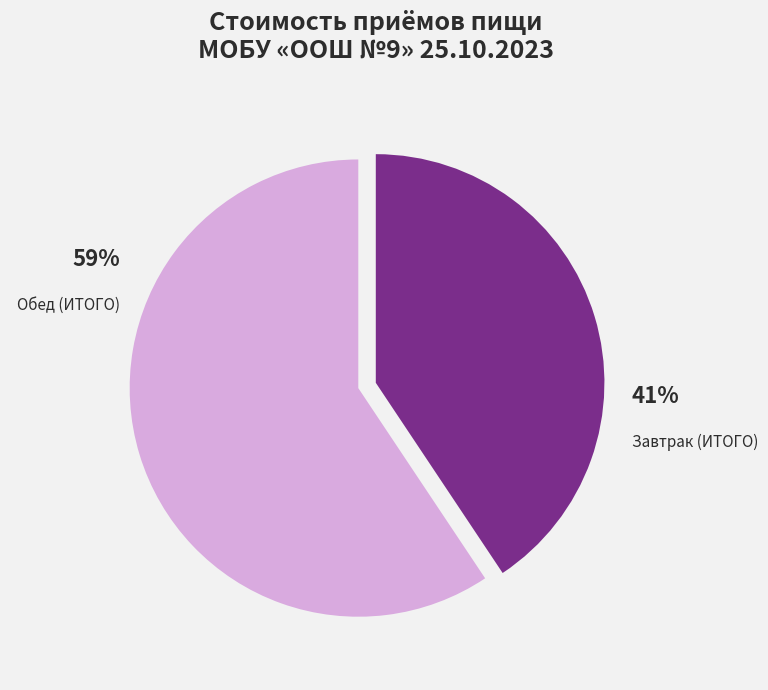

Does any single category account for the majority?

Yes